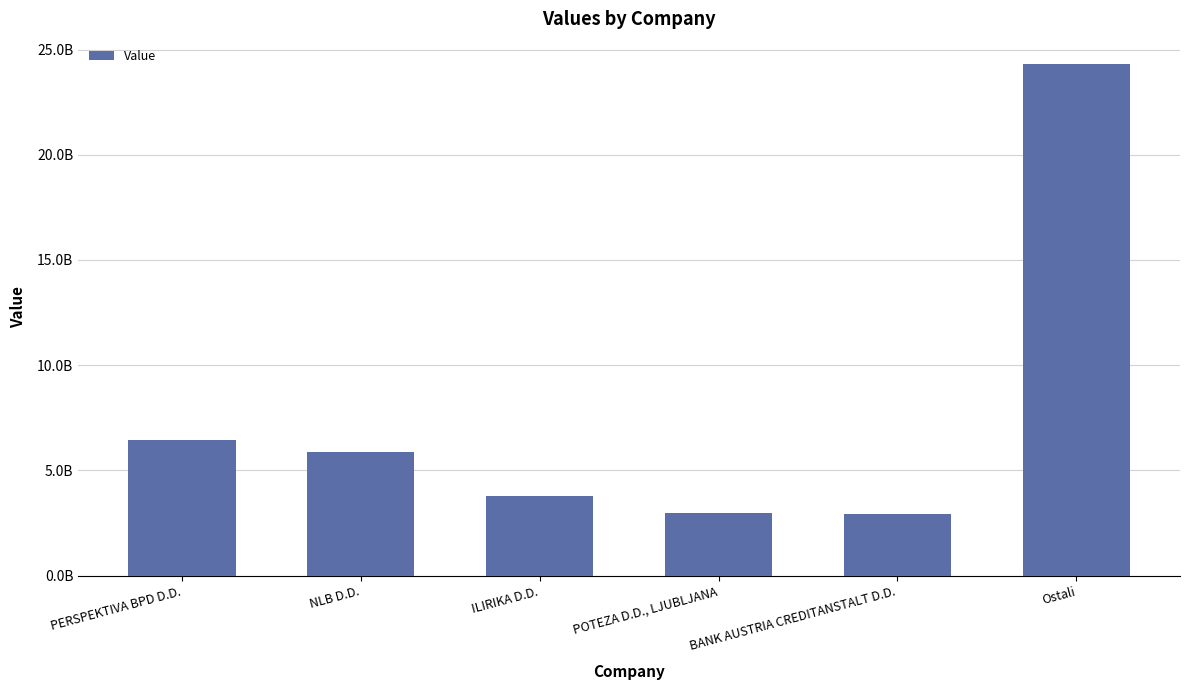

What is the greatest value displayed?

24290954130.4